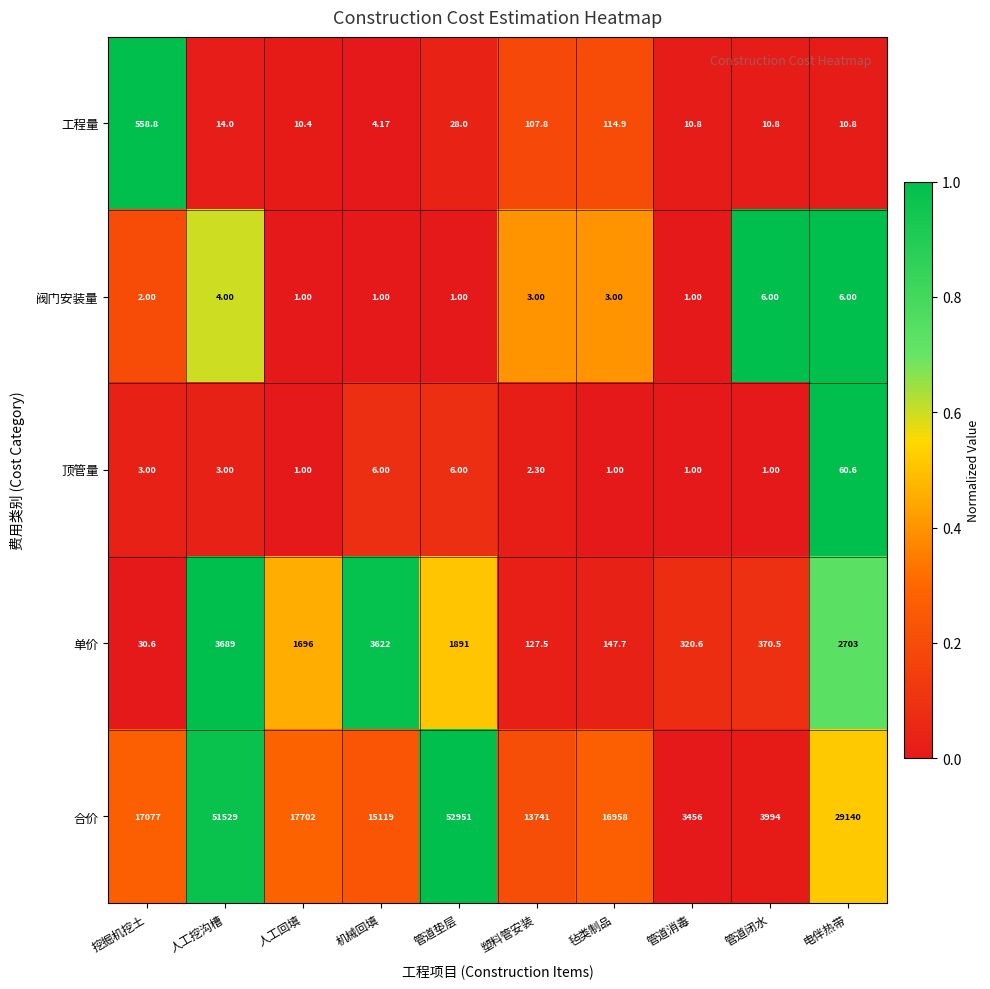

How many data points does each series have?

10